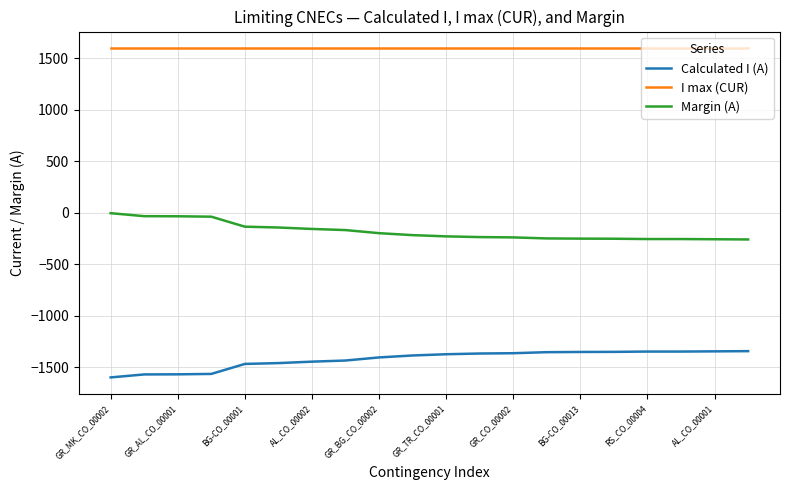

List the series in order of their peak value, lowest first.

Calculated I (A), Margin (A), I max (CUR)